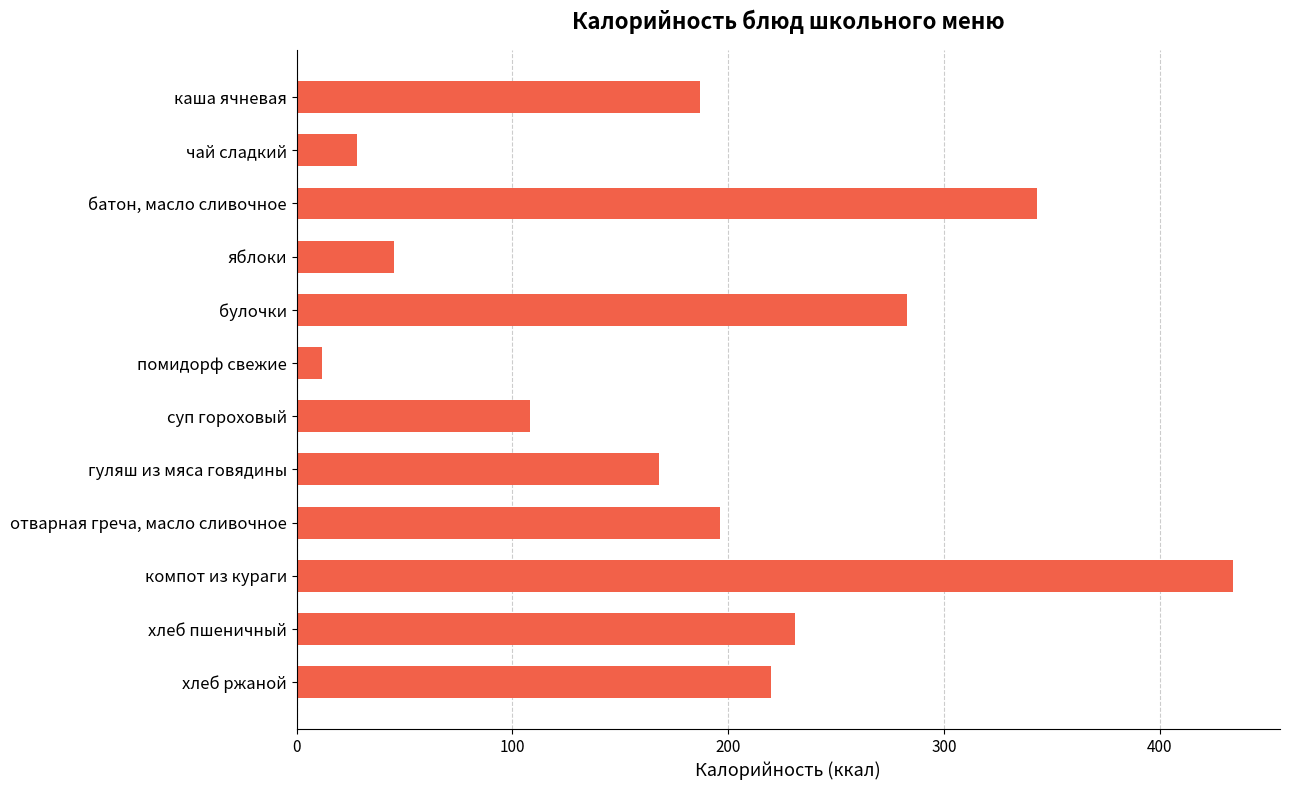

The value at чай сладкий is 11. True or false?

False